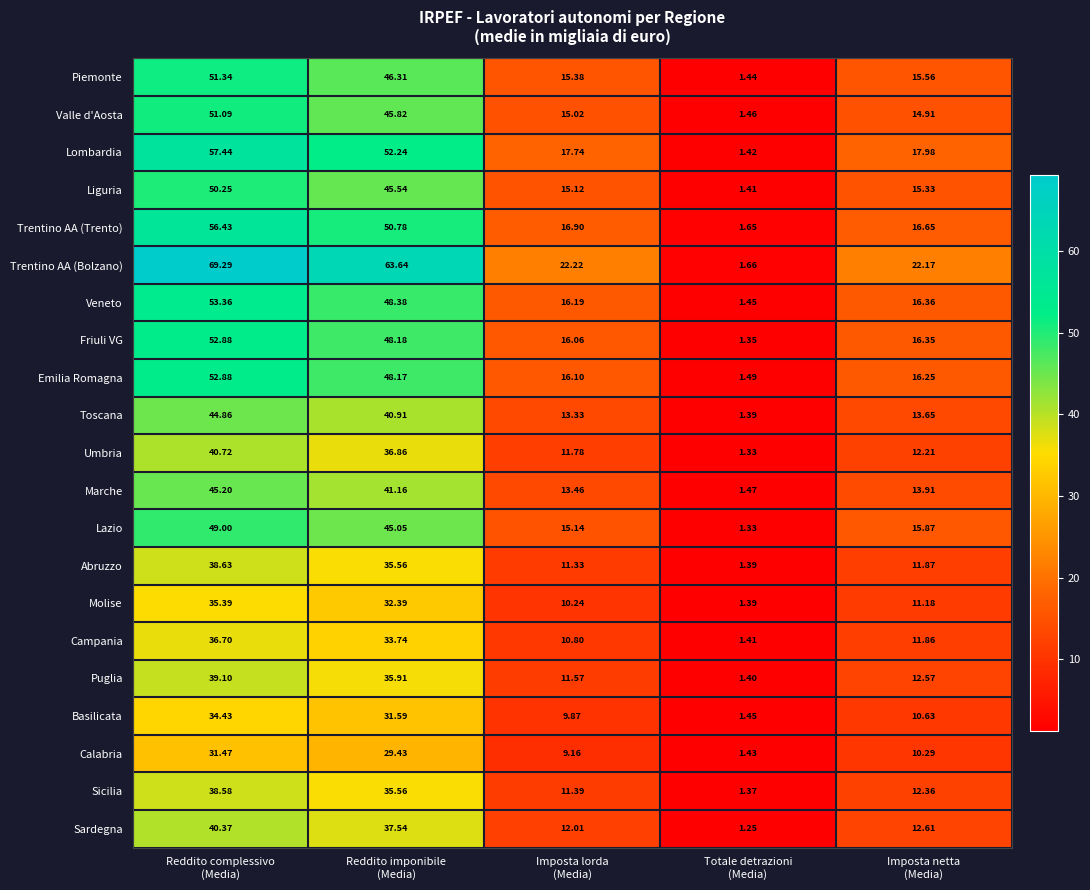

Which series has the widest spread of values?

Trentino AA (Bolzano)